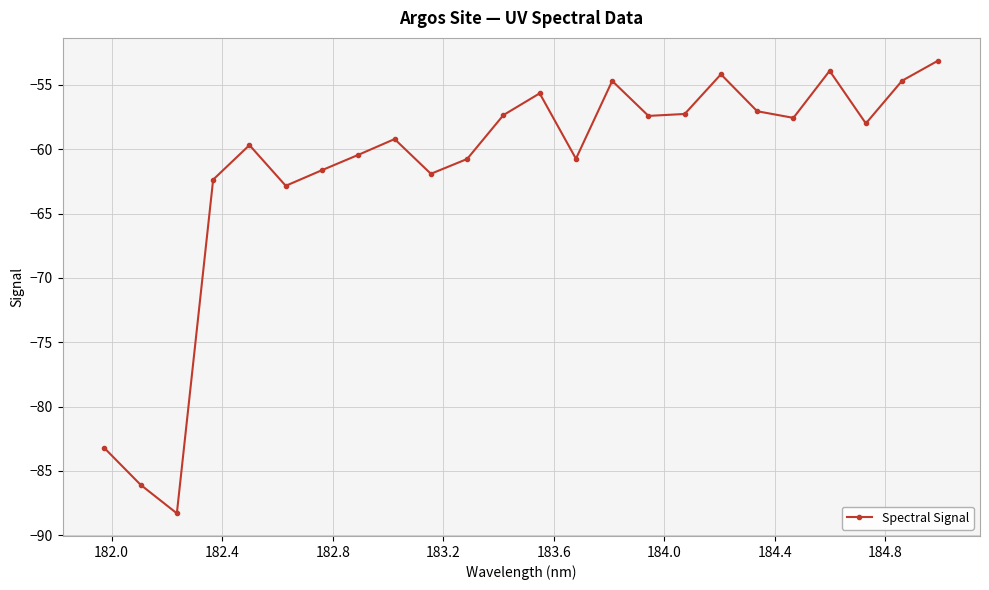

What is the maximum value shown in the chart?

-53.1